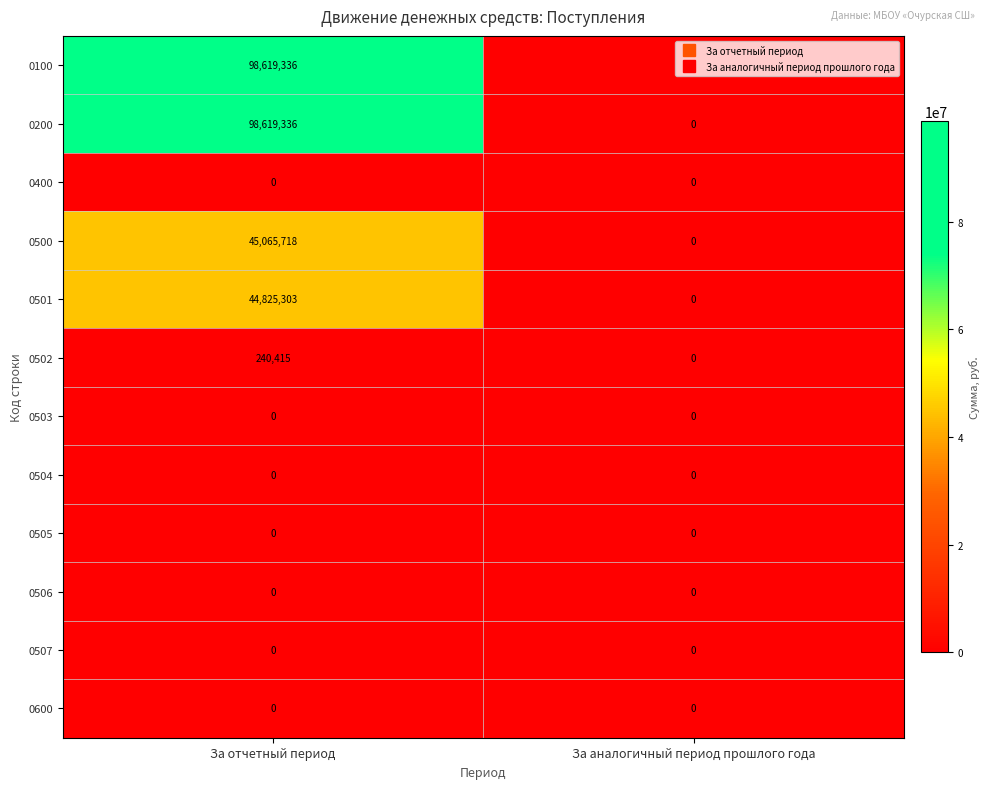

What is the difference between the maximum and minimum values in the 0502 series?

240415